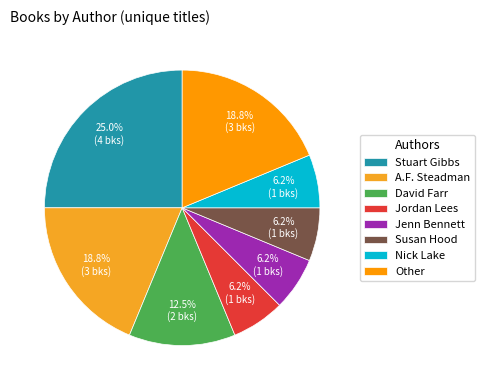

To the nearest percent, what percentage of the pie is David Farr?

12%